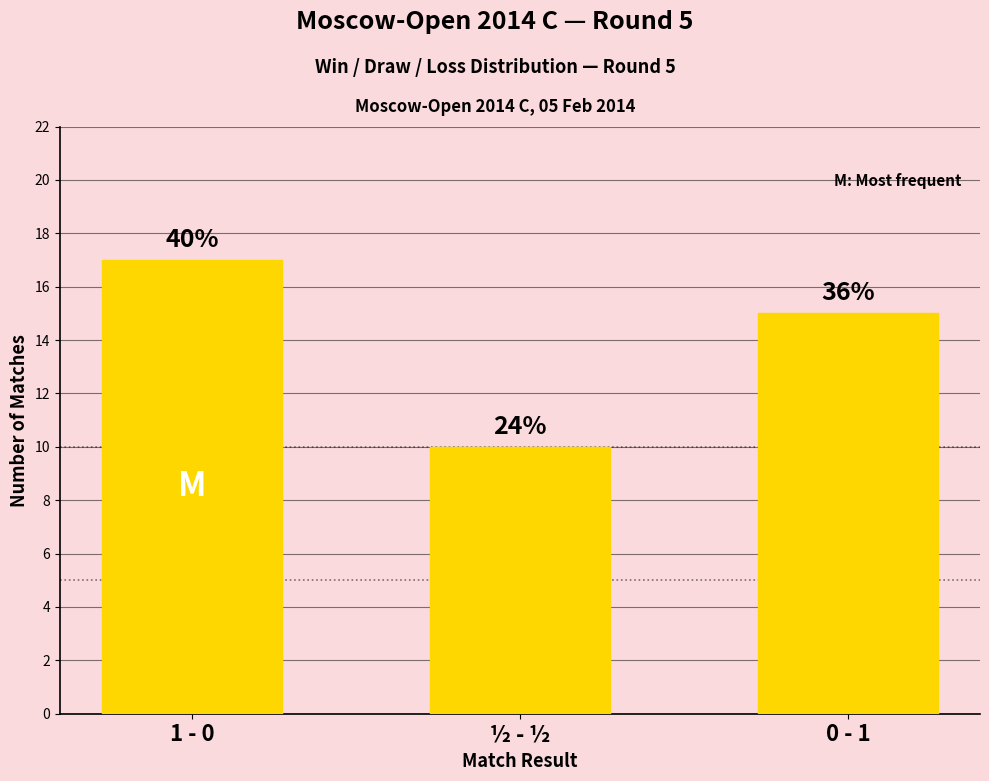

How many bars are there in total?

3